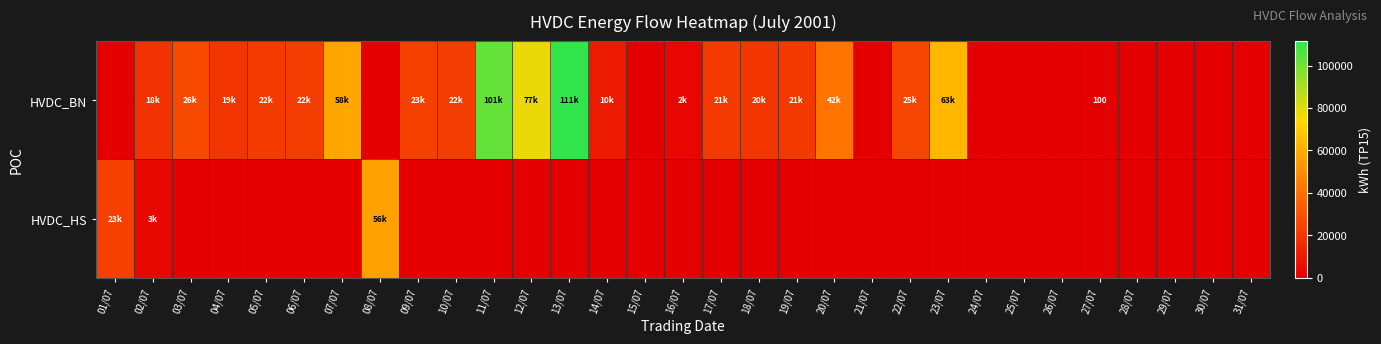

Is it true that HVDC_HS equals 0 at 06/07?

True